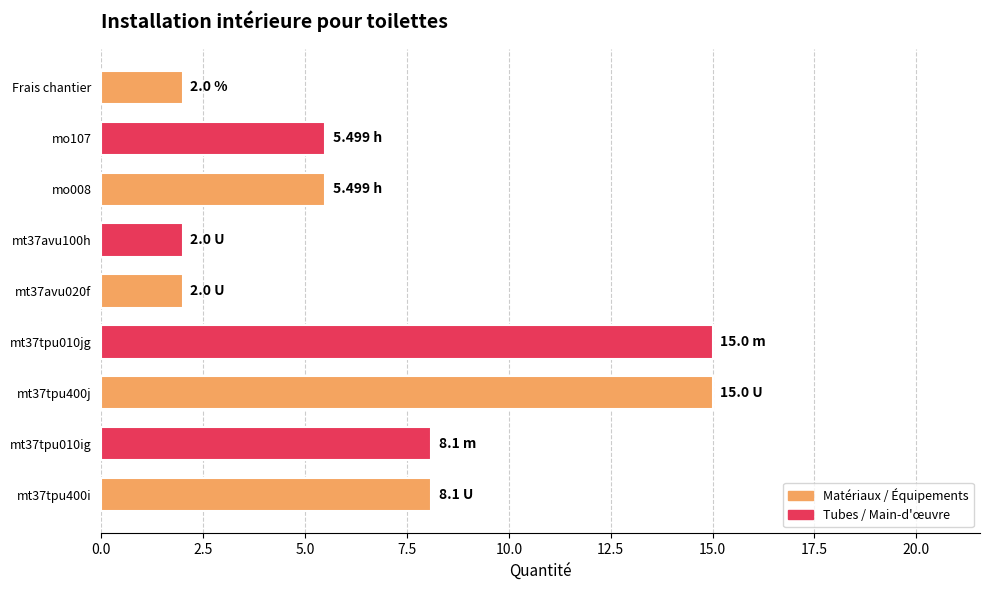

What is the smallest value displayed?

2.0